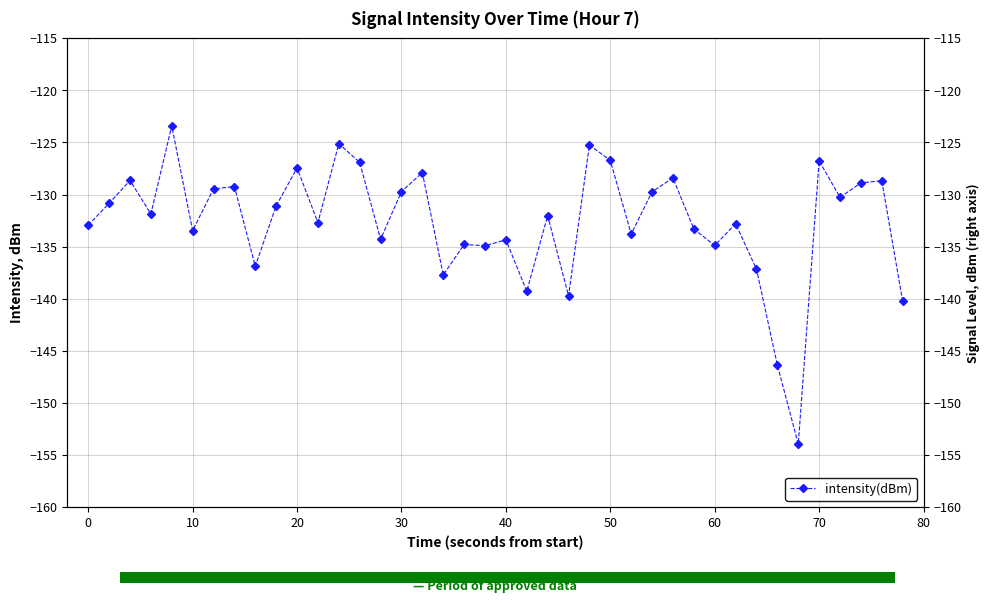

True or false: there are more than 2 points higher than both neighbors.

True